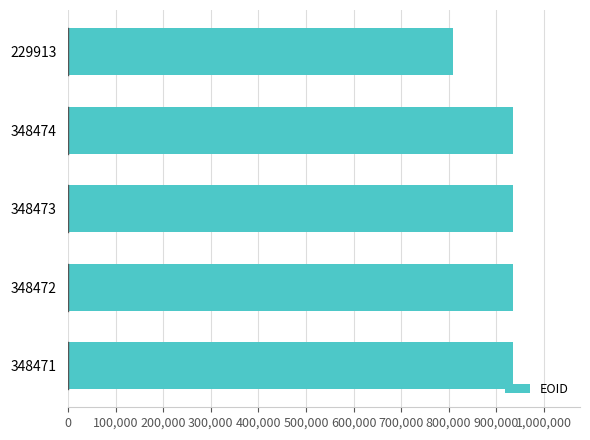

Is it true that the value at 229913 is 809746?

True